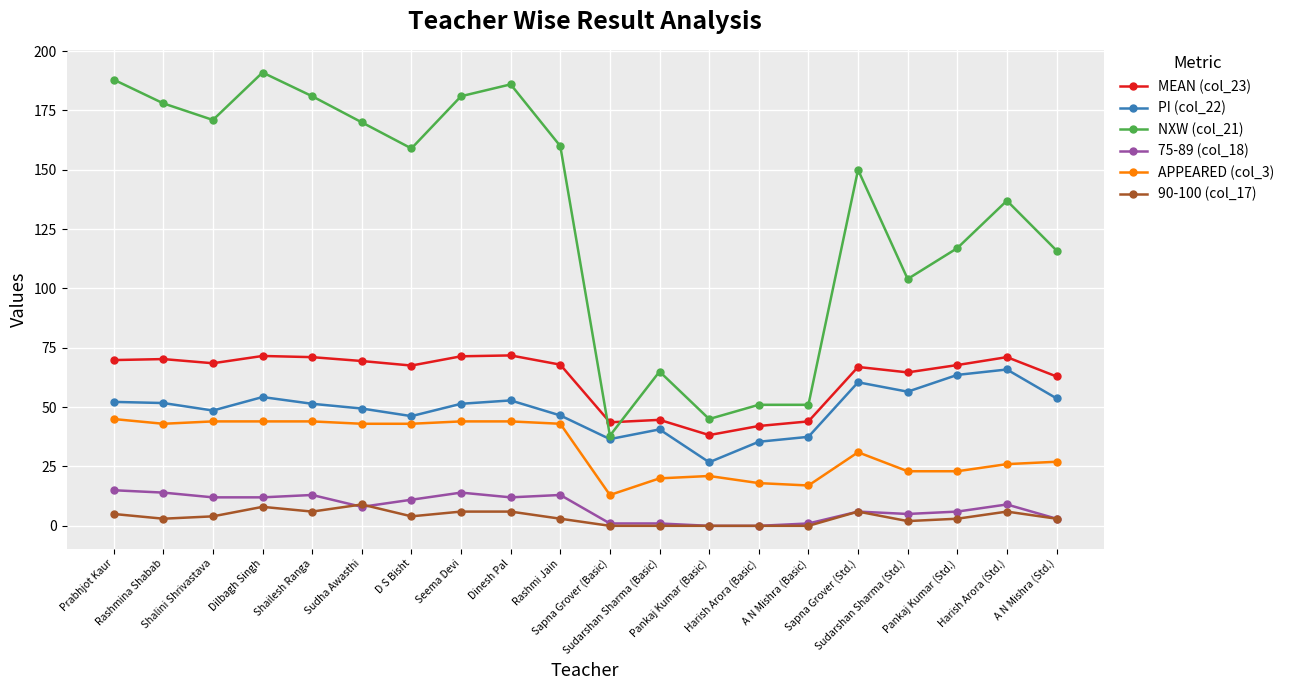

True or false: 90-100 (col_17) and NXW (col_21) cross at least once.

False